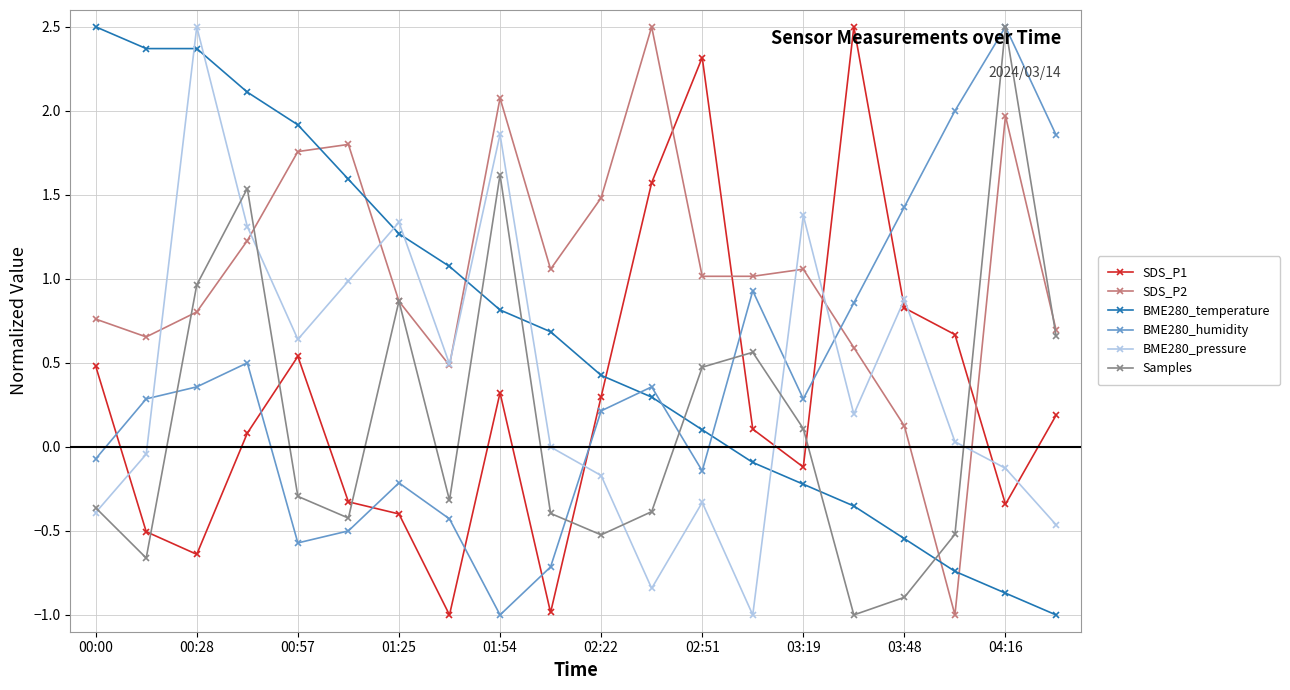

True or false: BME280_humidity and SDS_P2 intersect in this chart.

True